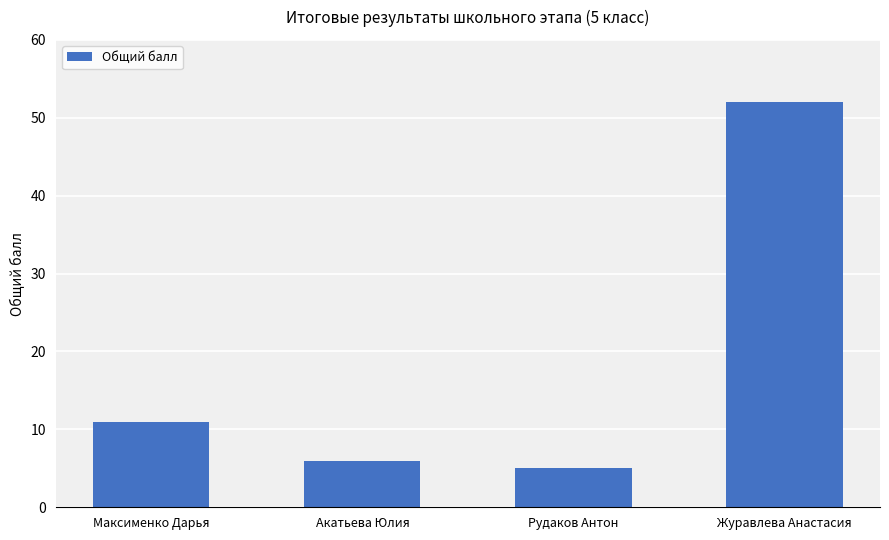

What value does the data have at Максименко Дарья, to the nearest 10?

10